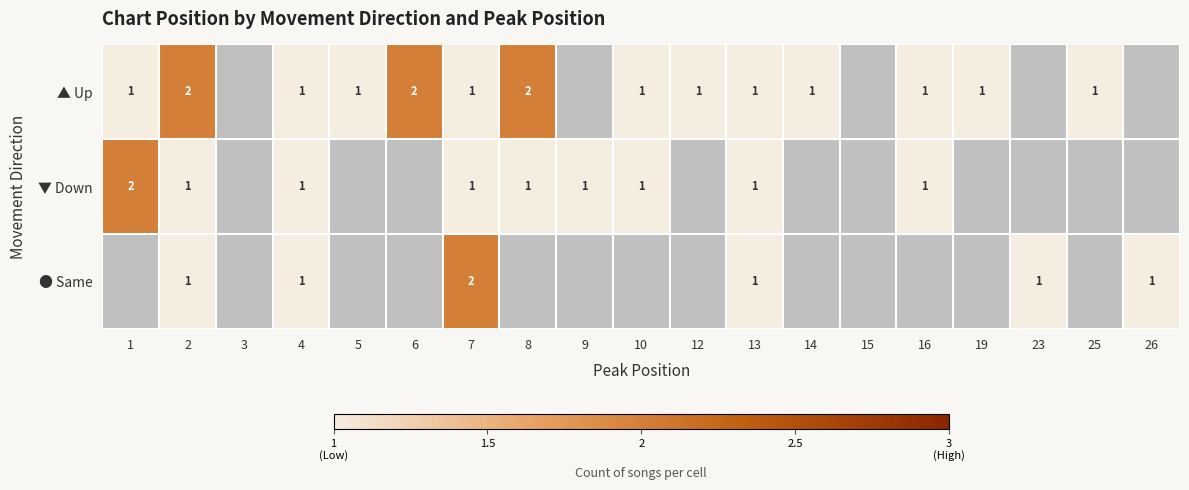

True or false: ▲ Up has a value of 1 at 7.

True